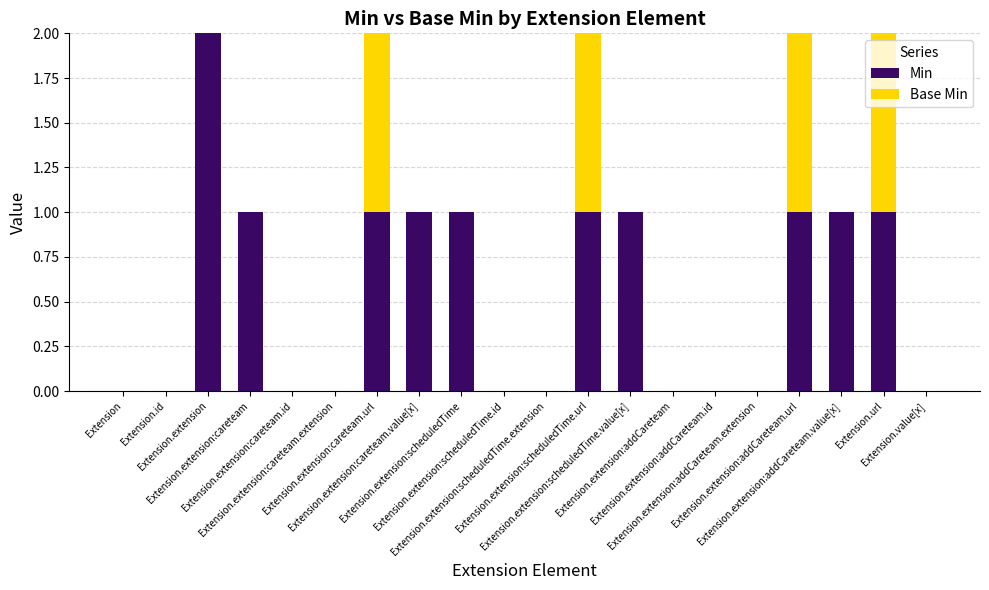

What is the label of the 10th bar from the right?

Extension.extension:scheduledTime.extension